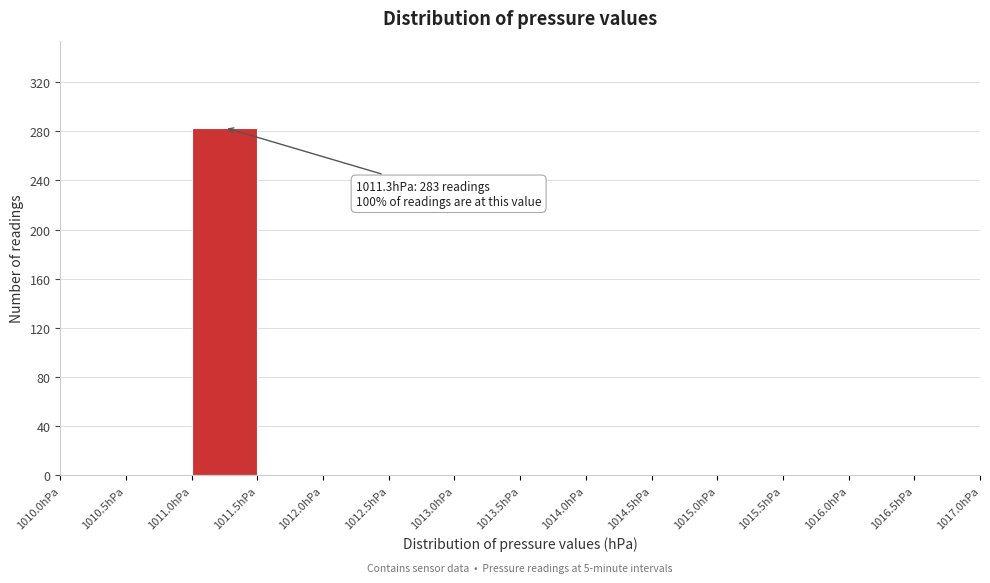

Over which range of the x-axis is the bar tallest?

1011.0 to 1011.5